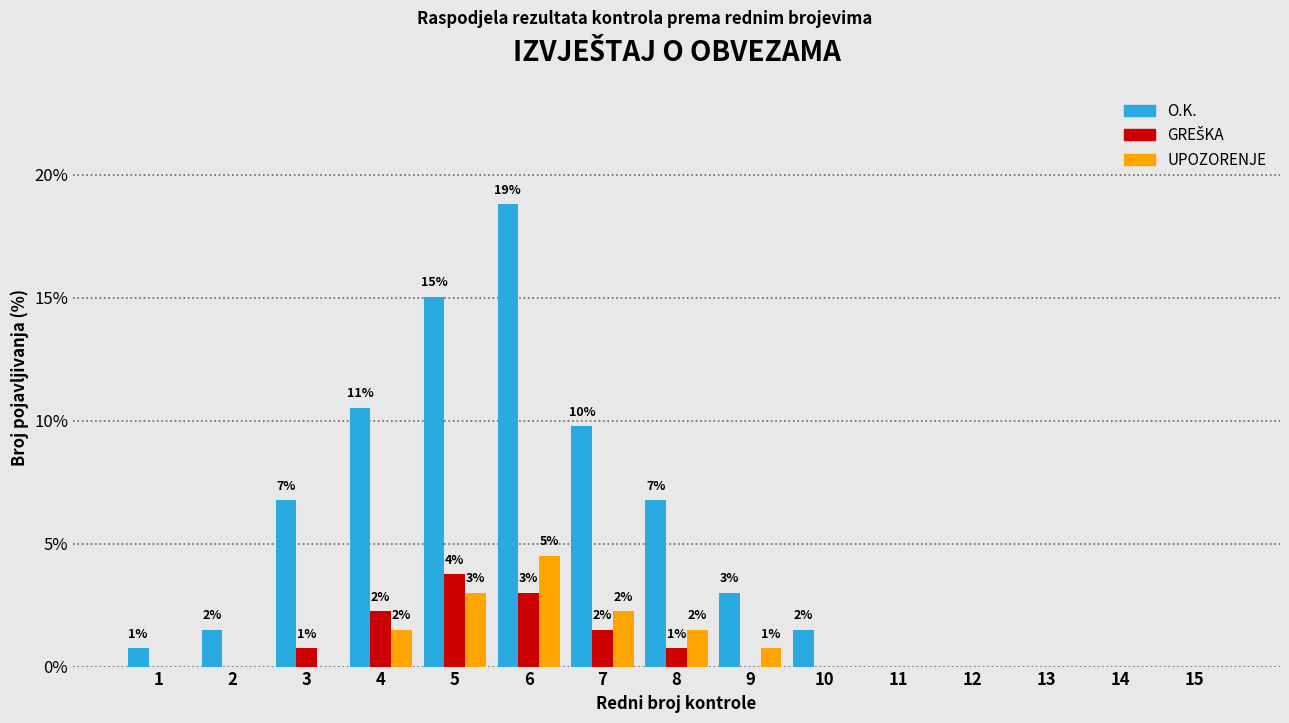

What is the sum of the O.K. values at 6 and 13?

18.8